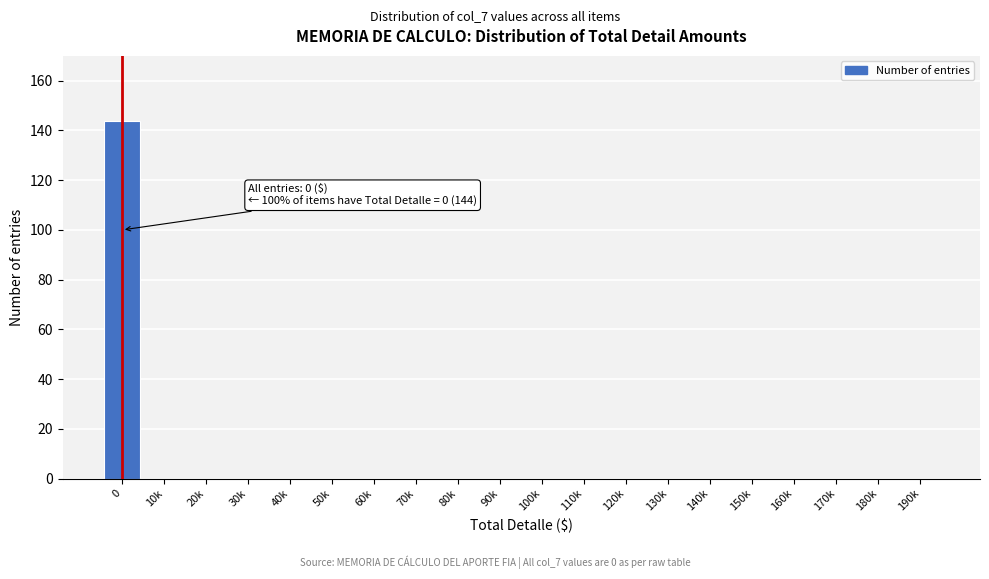

Reading left to right, list all the values displayed in this chart.

0=144	10k=0	20k=0	30k=0	40k=0	50k=0	60k=0	70k=0	80k=0	90k=0	100k=0	110k=0	120k=0	130k=0	140k=0	150k=0	160k=0	170k=0	180k=0	190k=0